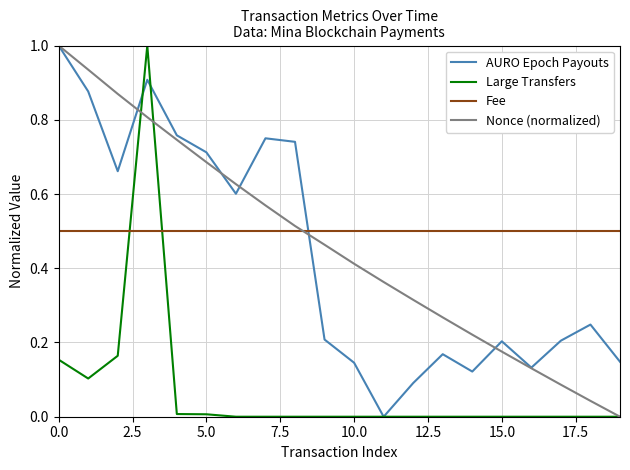

At how many categories does at least one series exceed 0?

20